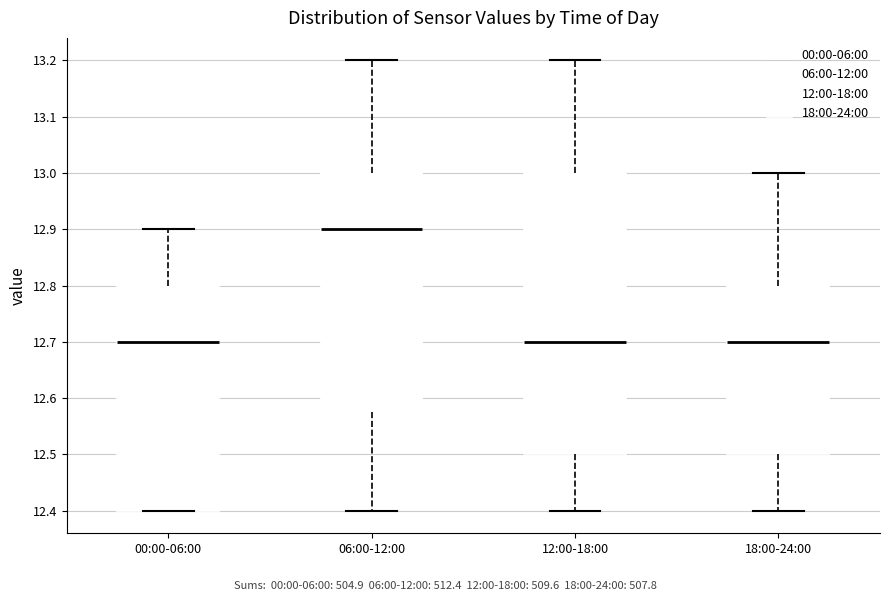

Reading left to right, read every box against the y-axis: the position of its median line, the range the box covers, and the ends of its whiskers. The values are not printed on the chart, so give them approximately, as read against the axis.

00:00-06:00: median 12.70, box 12.40 to 12.80, whiskers 12.40 to 12.90
06:00-12:00: median 12.90, box 12.58 to 13.00, whiskers 12.40 to 13.20
12:00-18:00: median 12.70, box 12.50 to 13.00, whiskers 12.40 to 13.20
18:00-24:00: median 12.70, box 12.50 to 12.80, whiskers 12.40 to 13.00